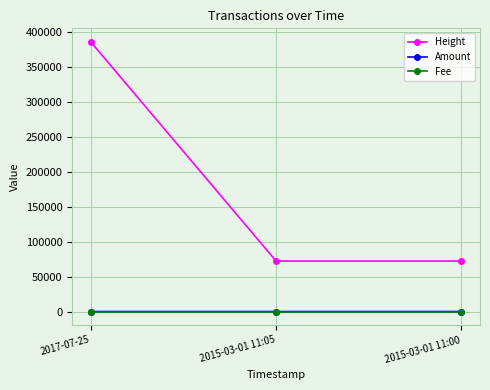

What is the difference between the maximum and minimum values in the Height series?

313384